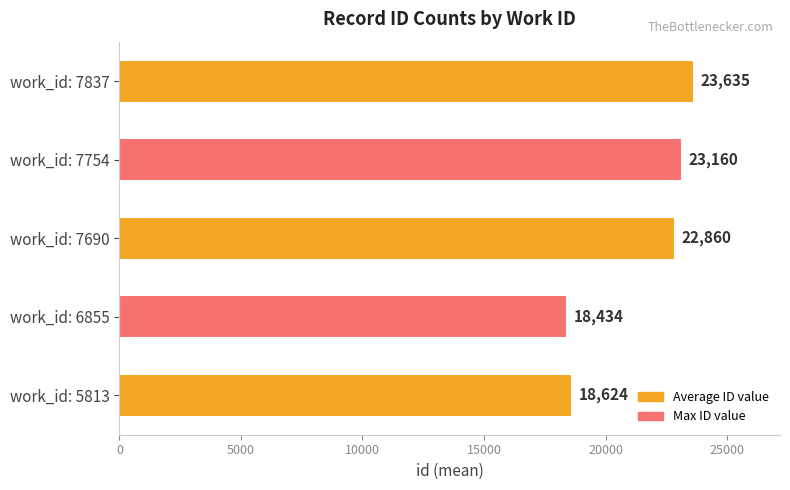

At which category does the chart reach its peak across all series?

work_id: 7837